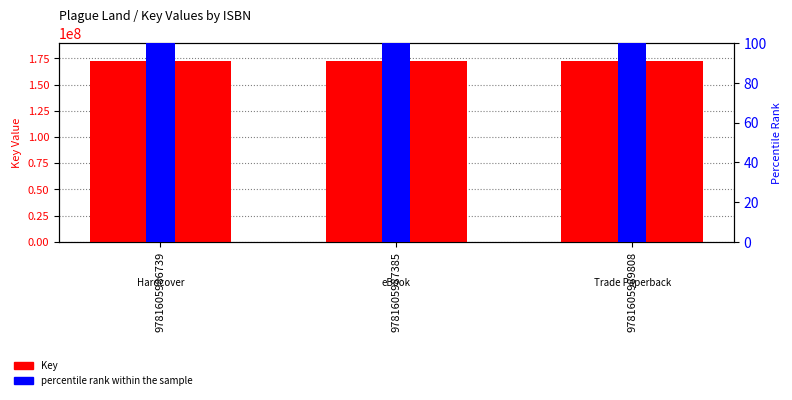

List the series in order of their peak value, highest first.

Key, percentile rank within the sample